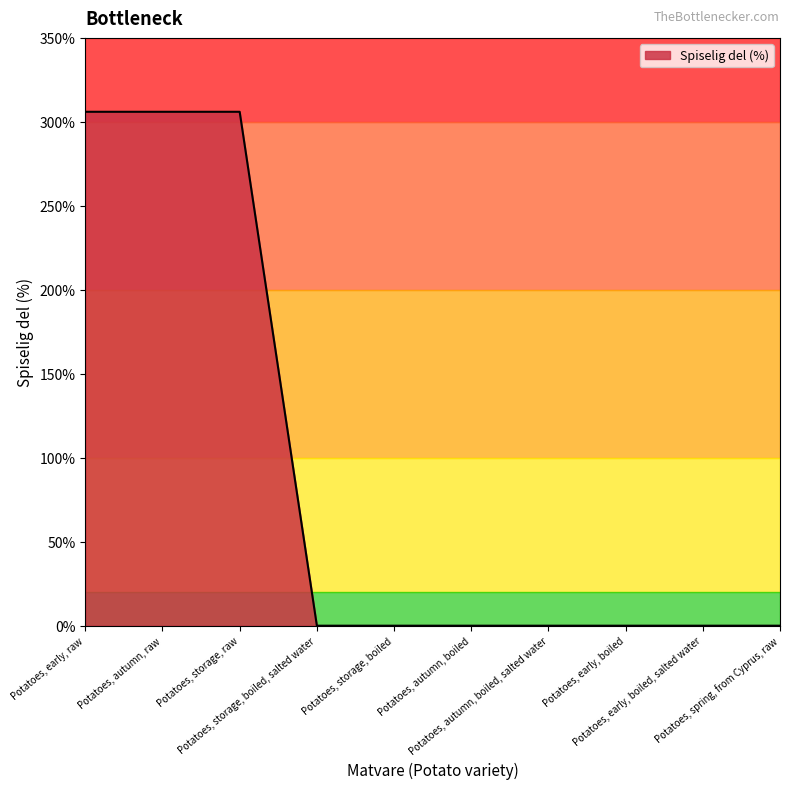

What is the greatest value displayed?

306